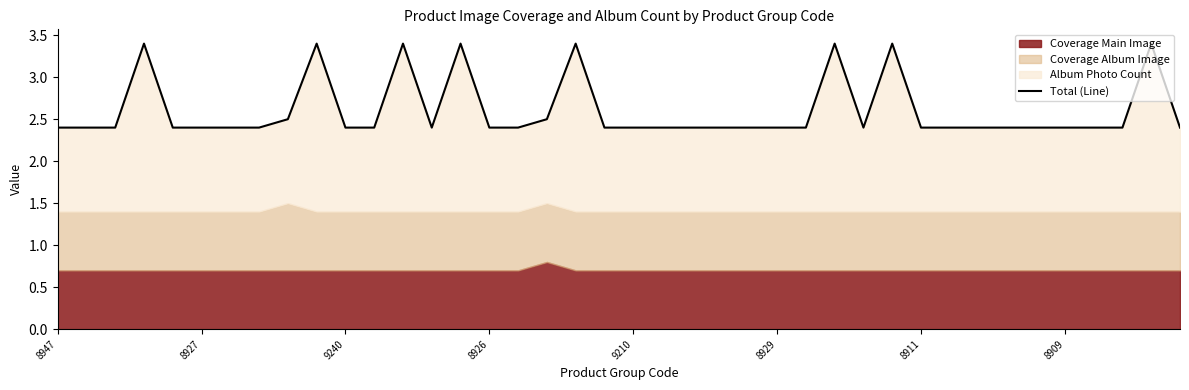

What is the difference between the maximum and second lowest values?

1.0